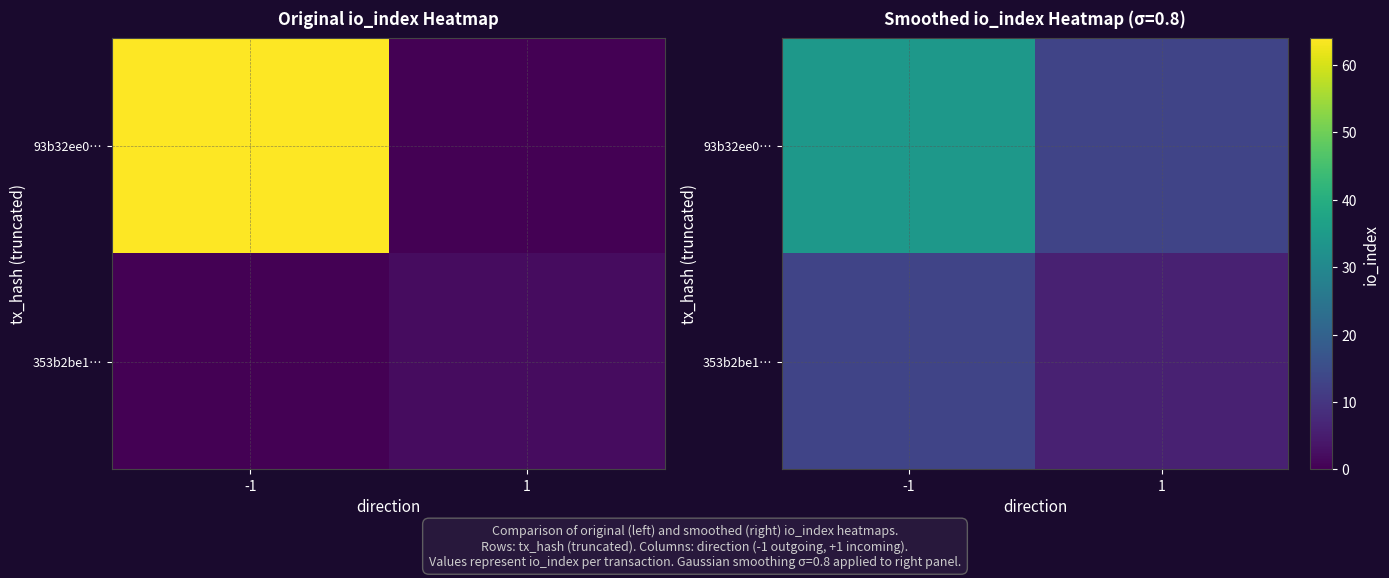

What is the average value of the 93b32ee0… series?

23.6